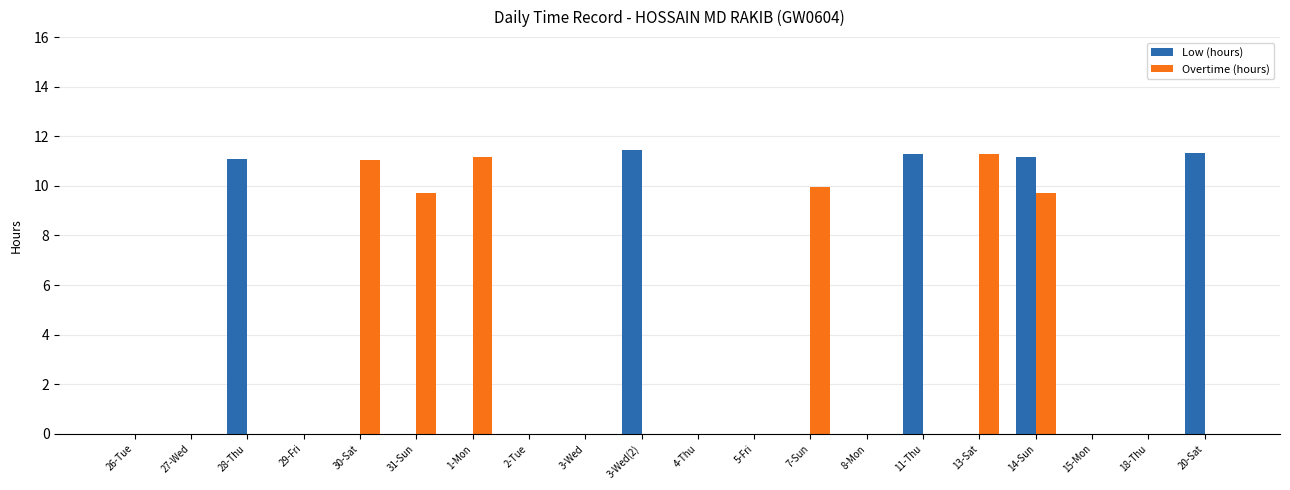

Is the value of Low (hours) at 28-Thu greater than the value of Overtime (hours) at 20-Sat?

Yes